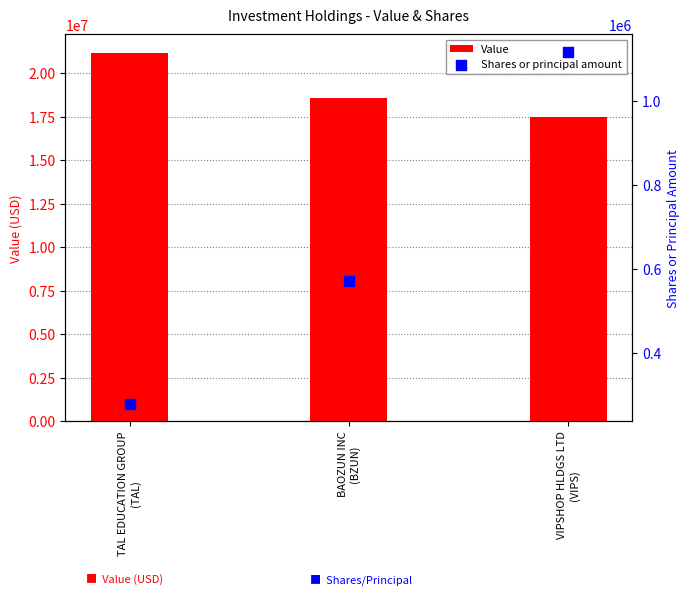

Which series has the widest spread of Y values?

Value